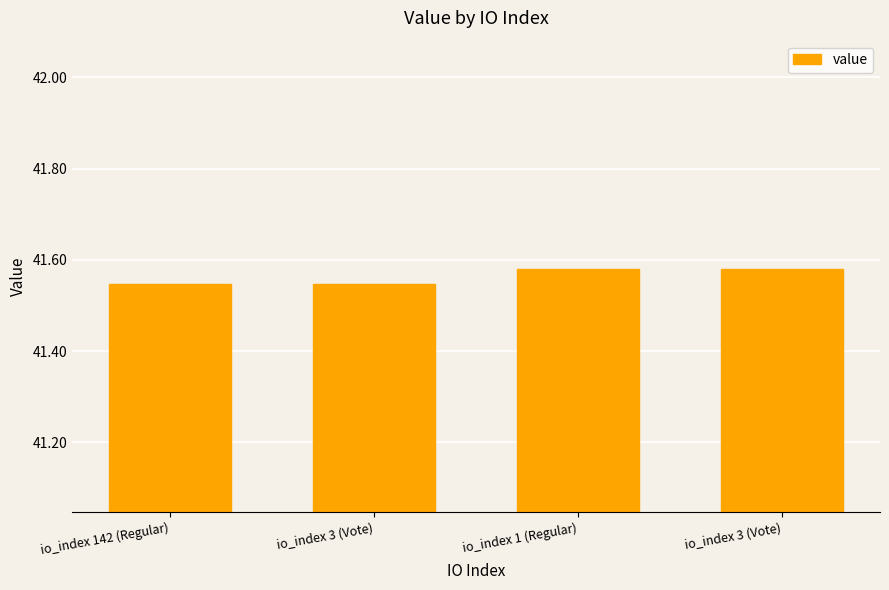

Reading left to right, list all the values displayed in this chart.

io_index 142 (Regular)=41.5	io_index 3 (Vote)=41.5	io_index 1 (Regular)=41.6	io_index 3 (Vote)=41.6